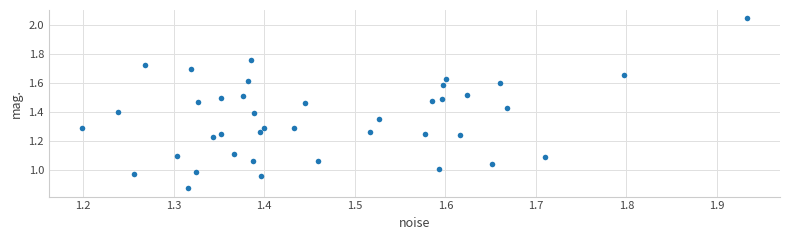

What is the range of X values (max minus min)?

0.7